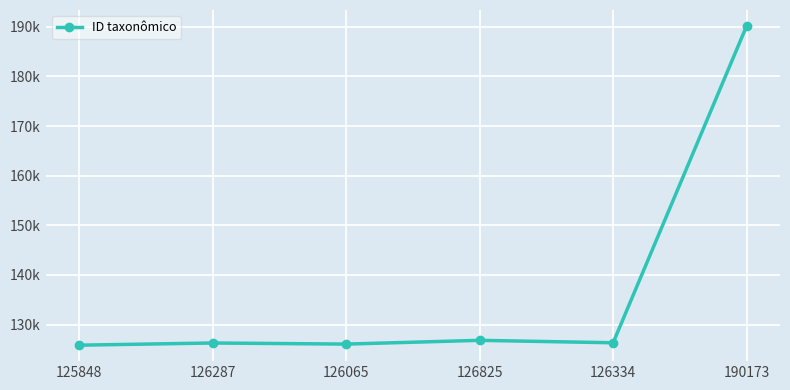

Does the chart display data point markers on the line(s)?

Yes